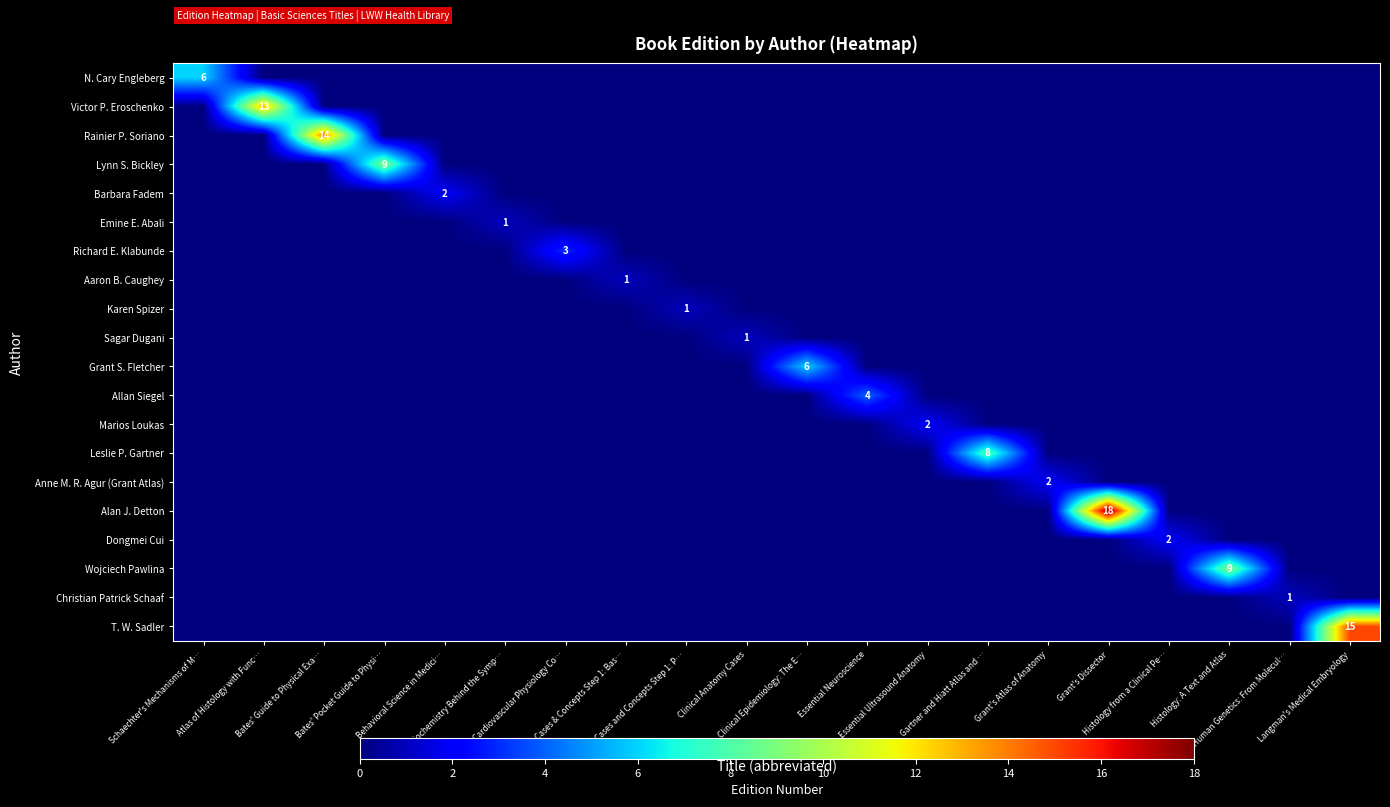

Is it true that Grant S. Fletcher equals 0 at Biochemistry Behind the Symp…?

True